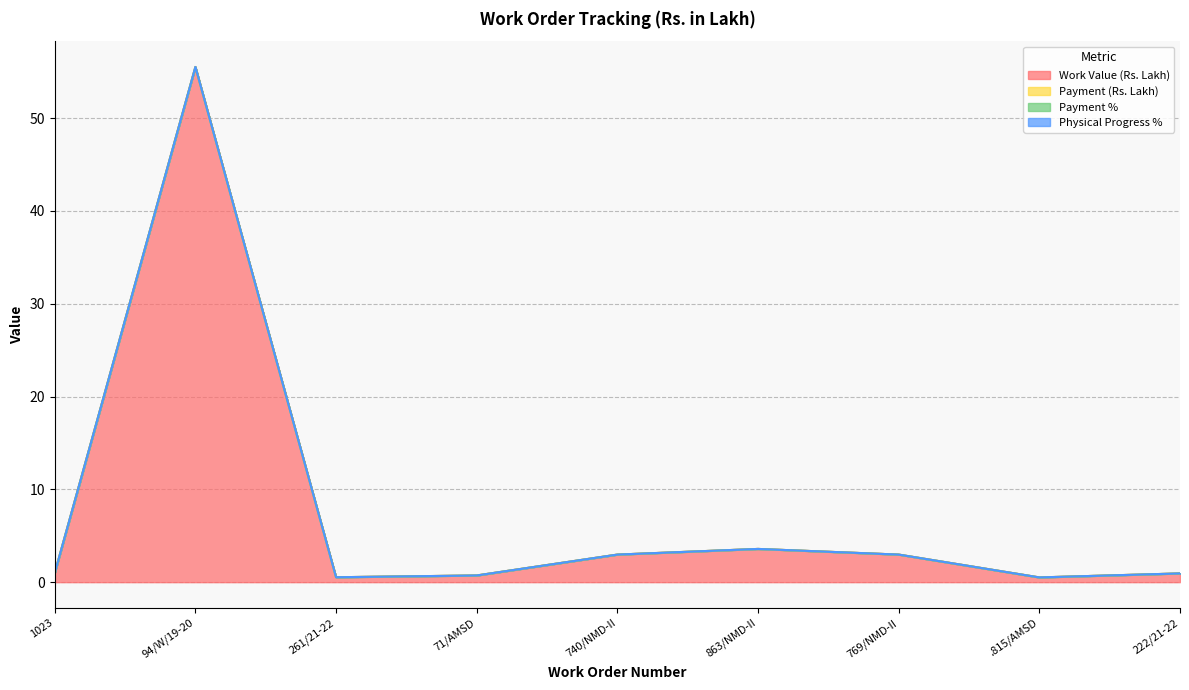

Which series changed the most between 261/21-22 and .815/AMSD?

Work Value (Rs. Lakh)